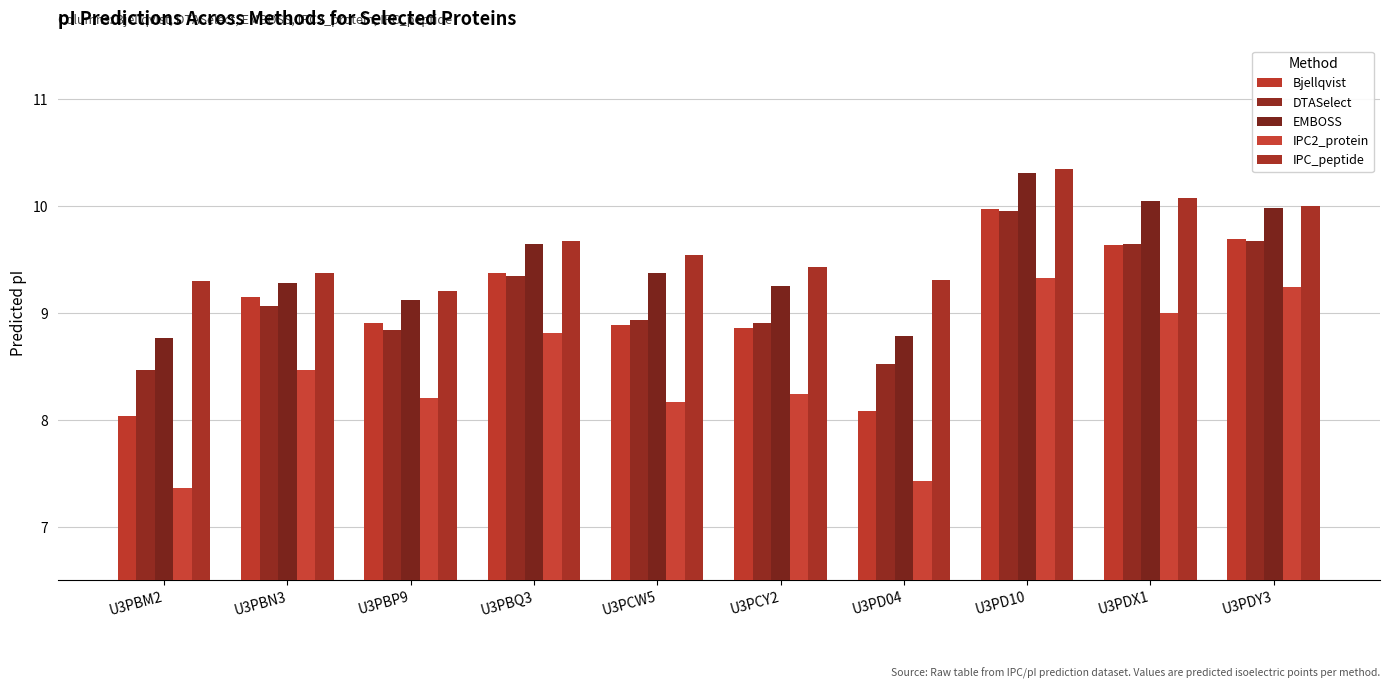

What is the maximum value shown in the chart?

10.3